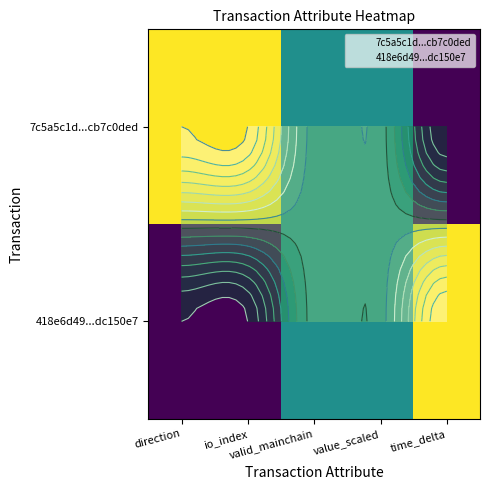

How many data points in 7c5a5c1d...cb7c0ded are above 0?

3